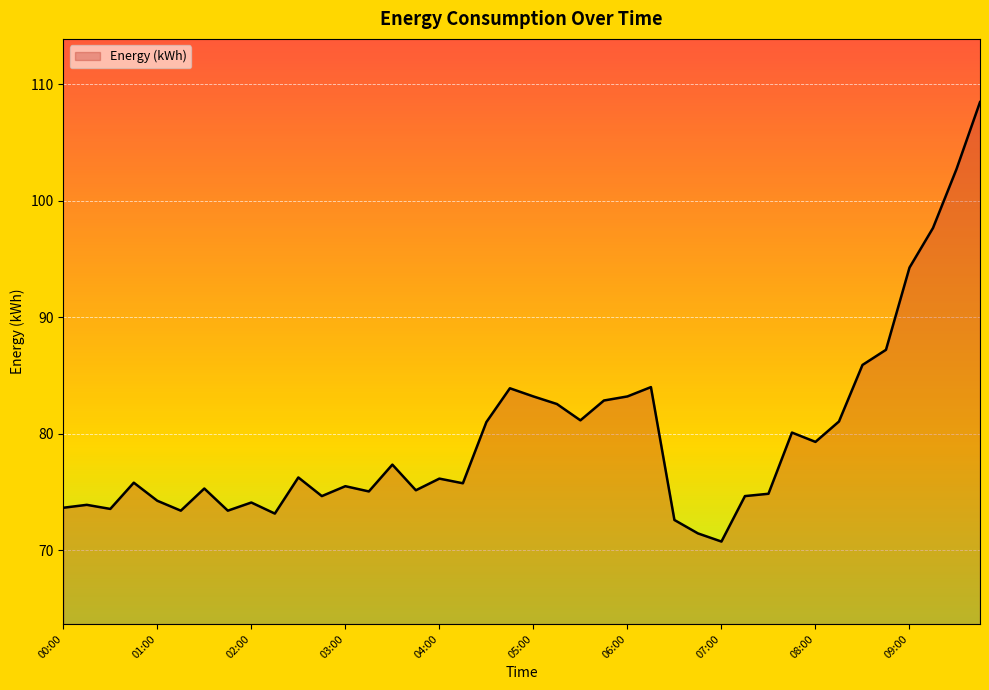

What is the smallest value displayed?

70.8